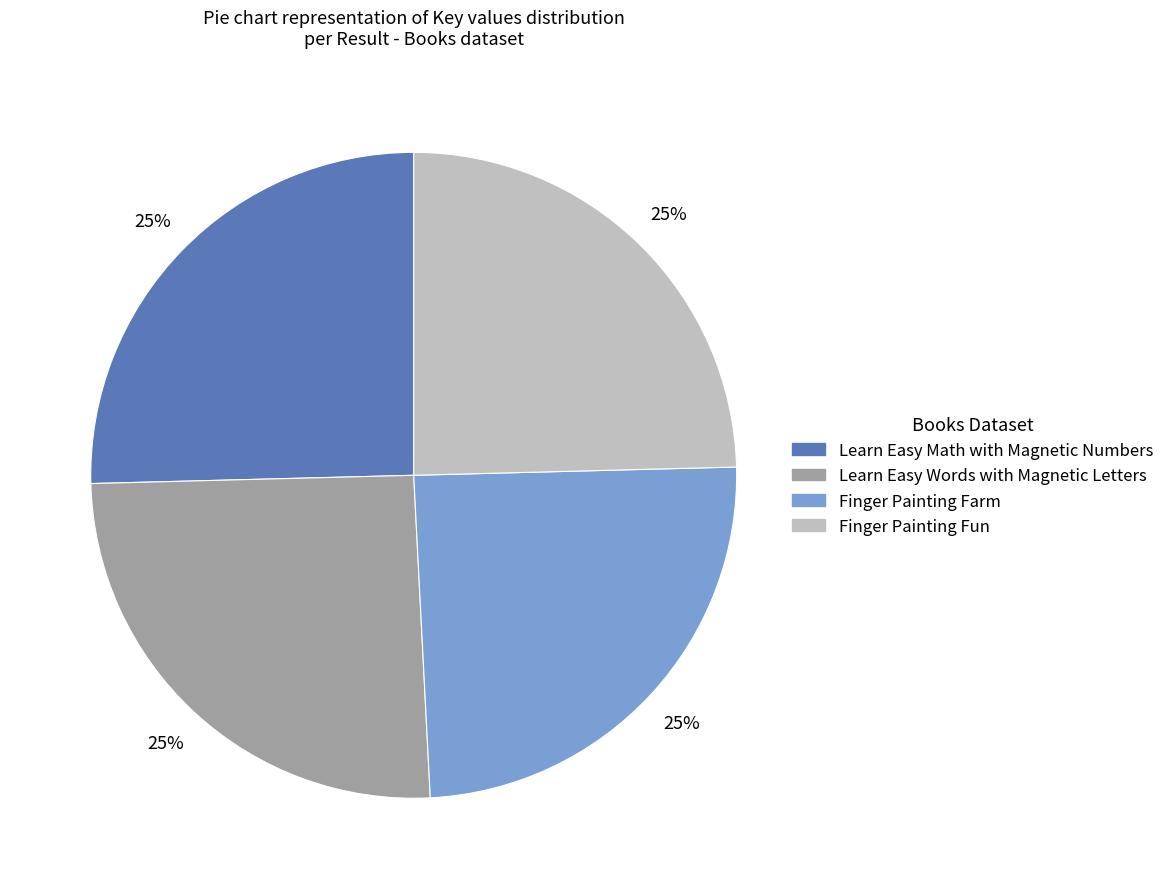

Is it true that Learn Easy Words with Magnetic Letters is 25% of the pie?

True